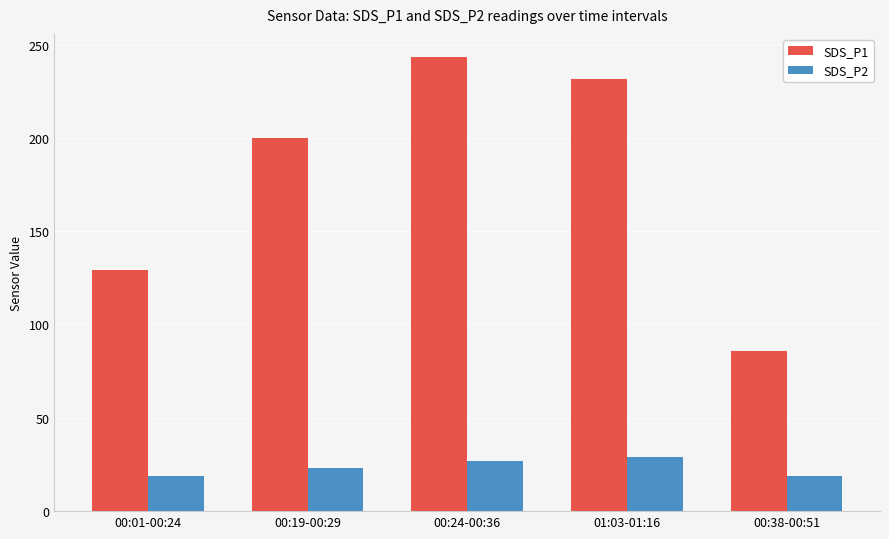

Which series has the largest range (max minus min)?

SDS_P1